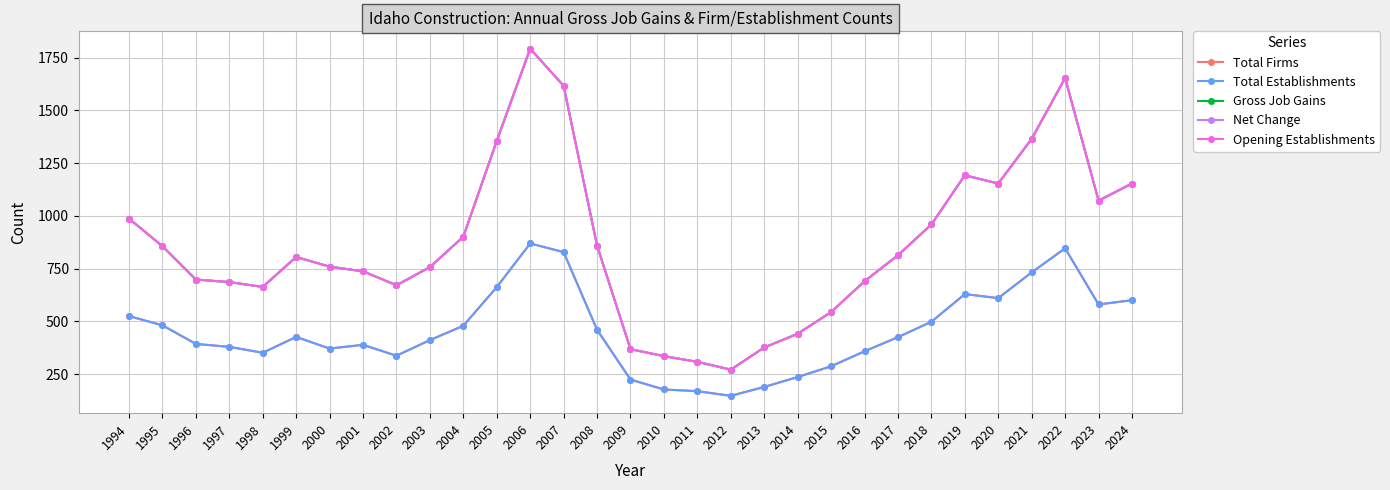

Which series has the widest spread of values?

Gross Job Gains